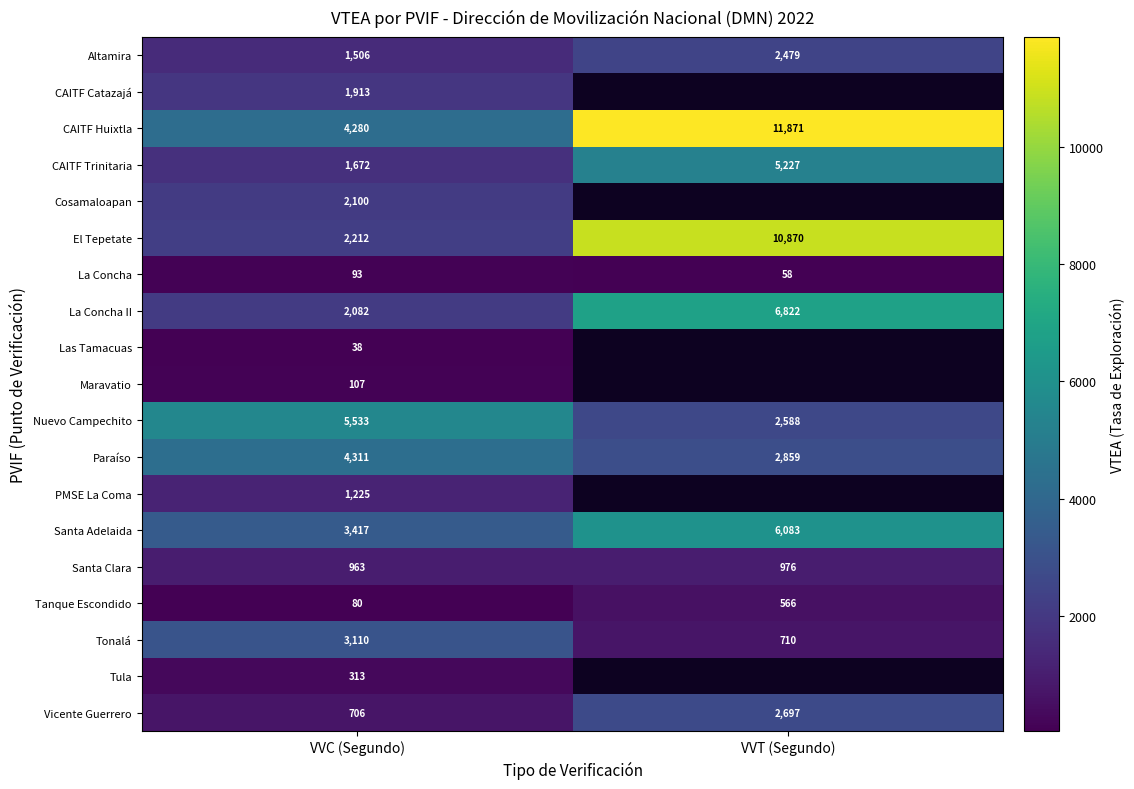

The value of La Concha at VVT (Segundo) is 58. True or false?

True